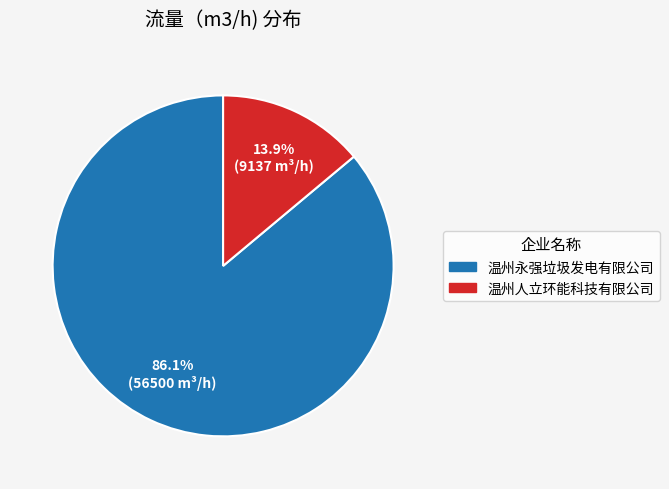

To the nearest percent, what is the difference between the largest and smallest slice percentages?

72%